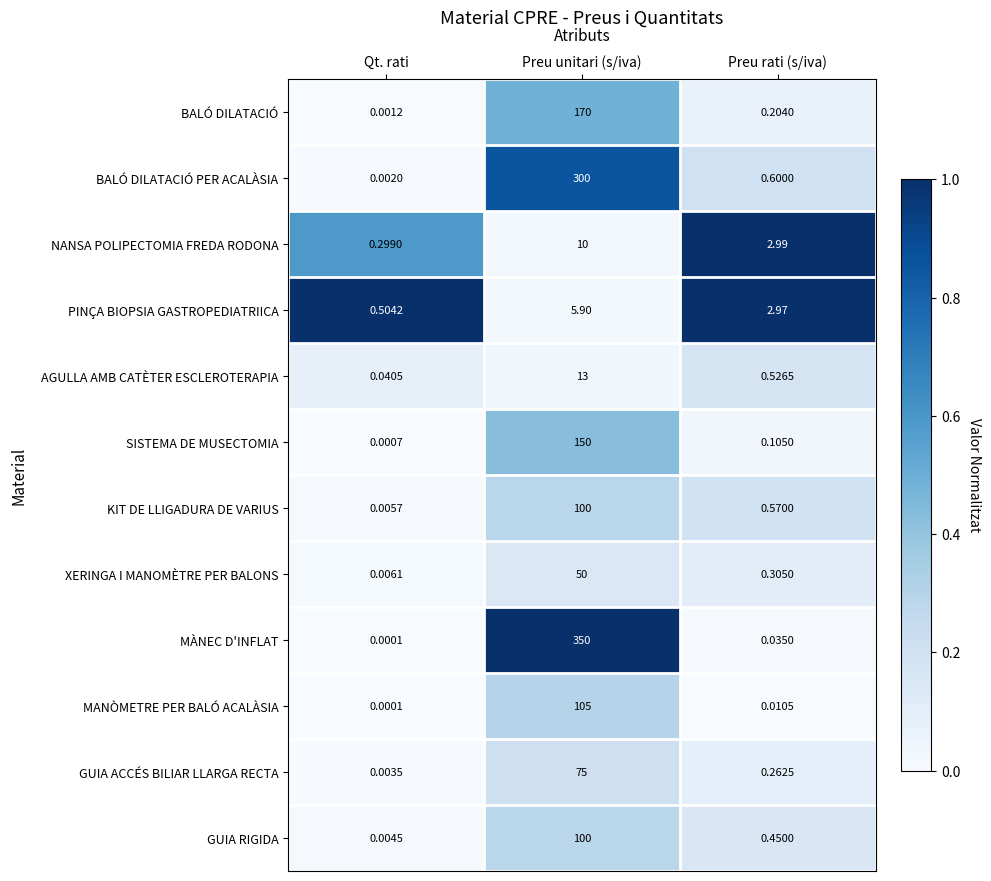

Rank the categories by PINÇA BIOPSIA GASTROPEDIATRIICA value from highest to lowest.

Preu unitari (s/iva), Preu rati (s/iva), Qt. rati